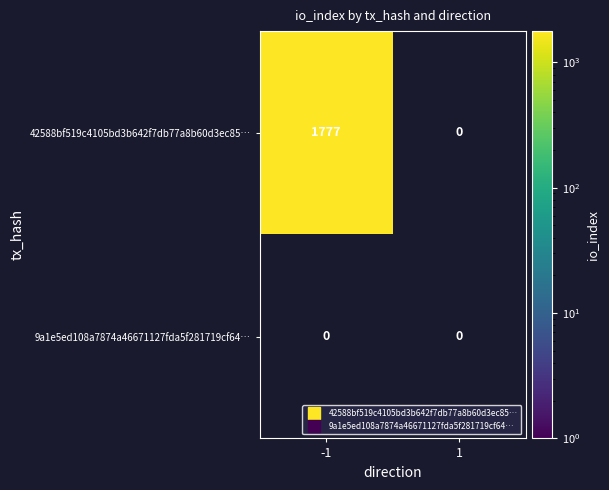

Which series has the largest range (max minus min)?

42588bf519c4105bd3b642f7db77a8b60d3ec85